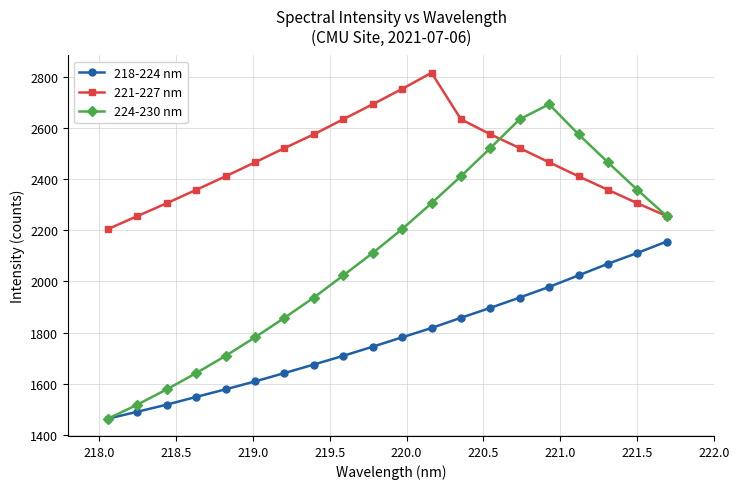

Which series has the widest spread of values?

224-230 nm